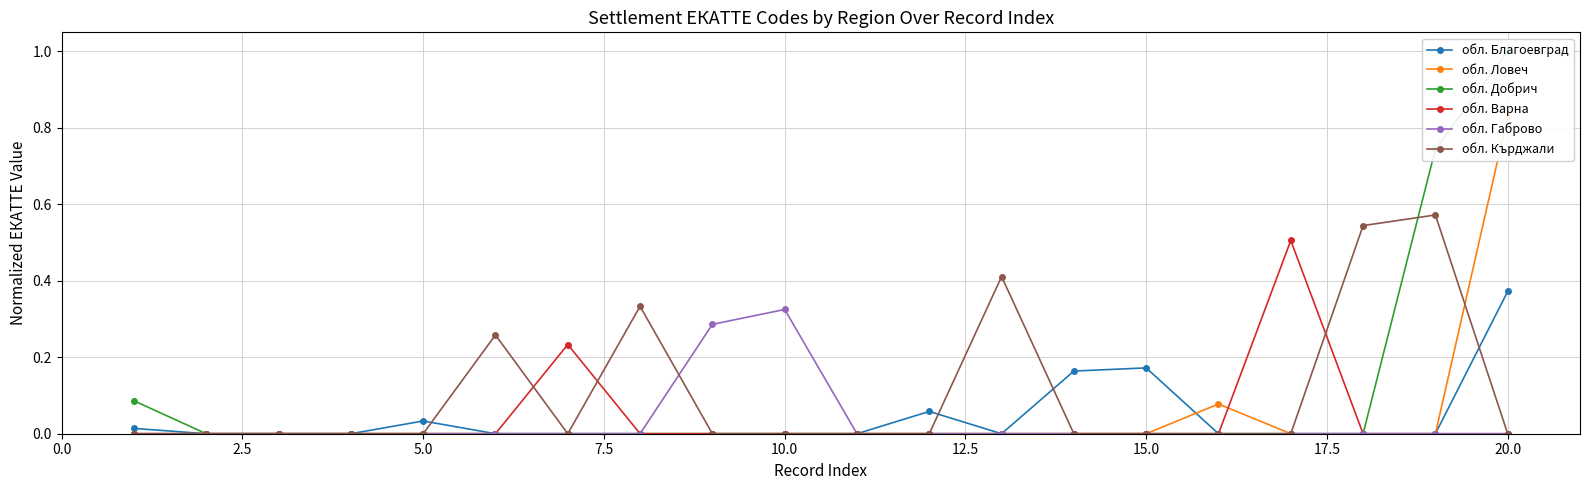

True or false: обл. Кърджали has more than 2 interior local peaks.

True